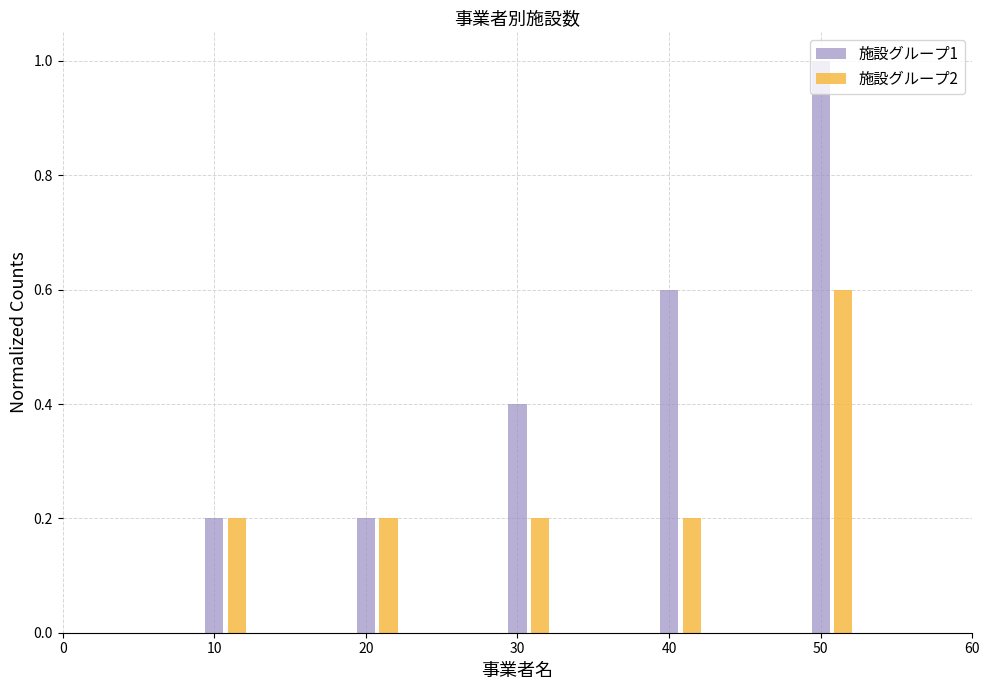

Which category has the highest value in the 施設グループ2 series?

50